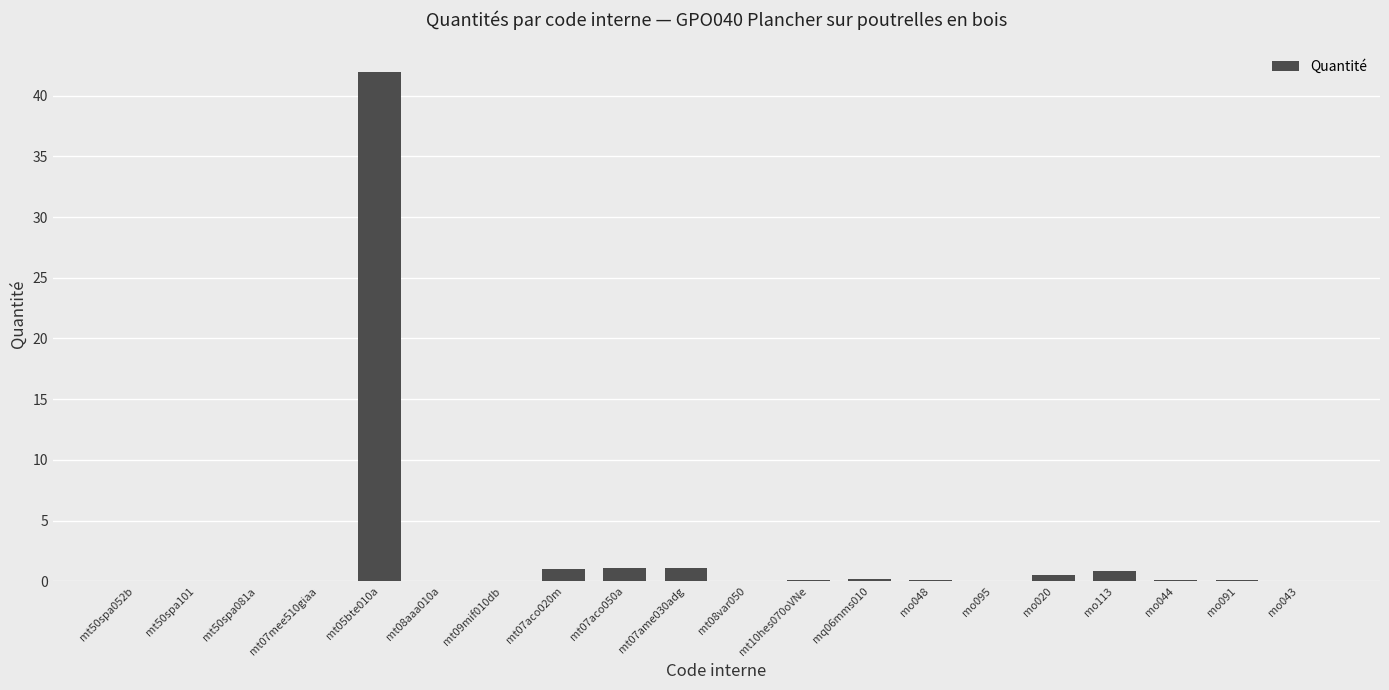

What is the sum of all values?

47.5